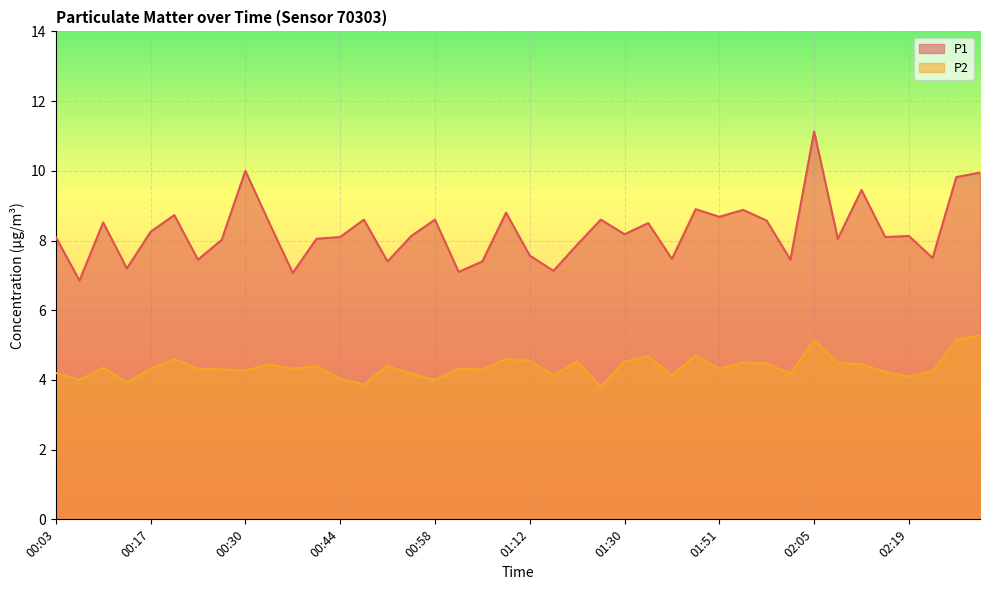

Which has a higher value, 00:37 or 02:15?

02:15